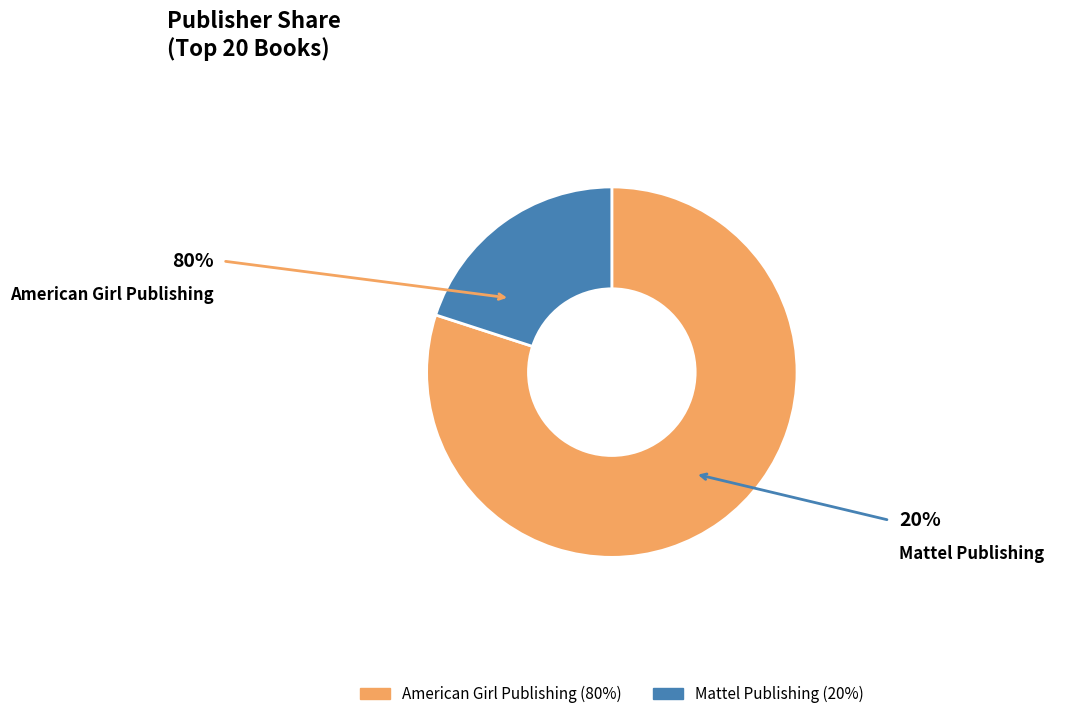

Is it true that American Girl Publishing is 71% of the pie?

False